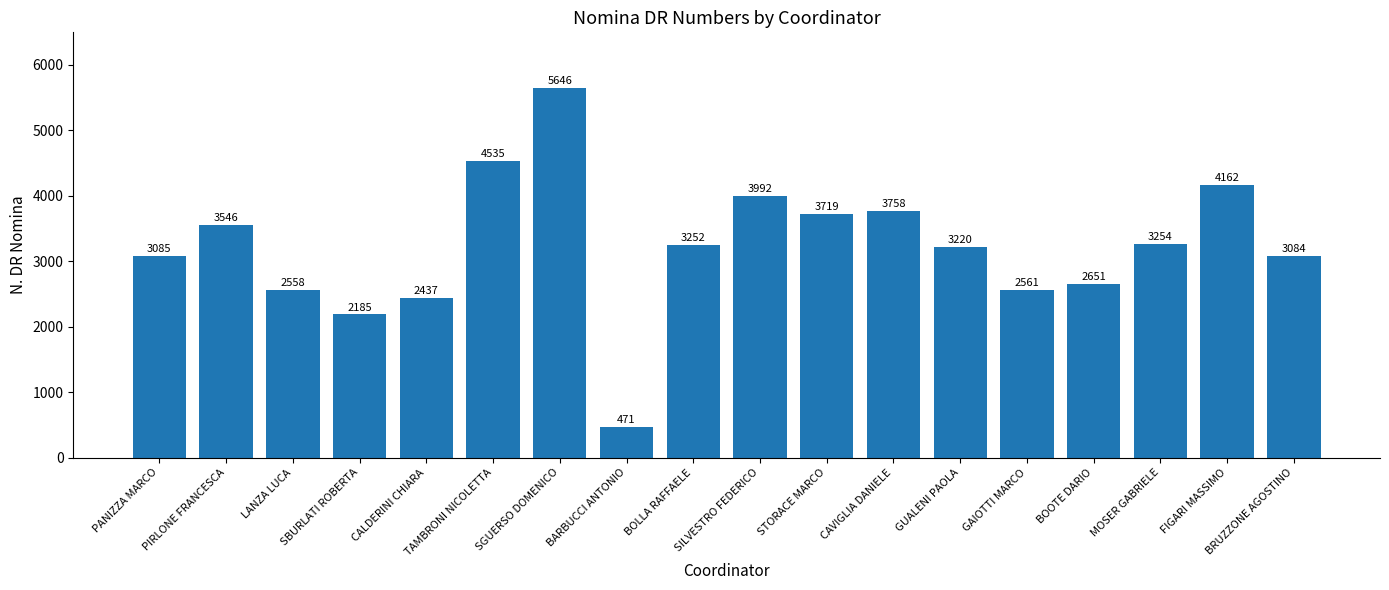

Does the chart contain any negative values?

No